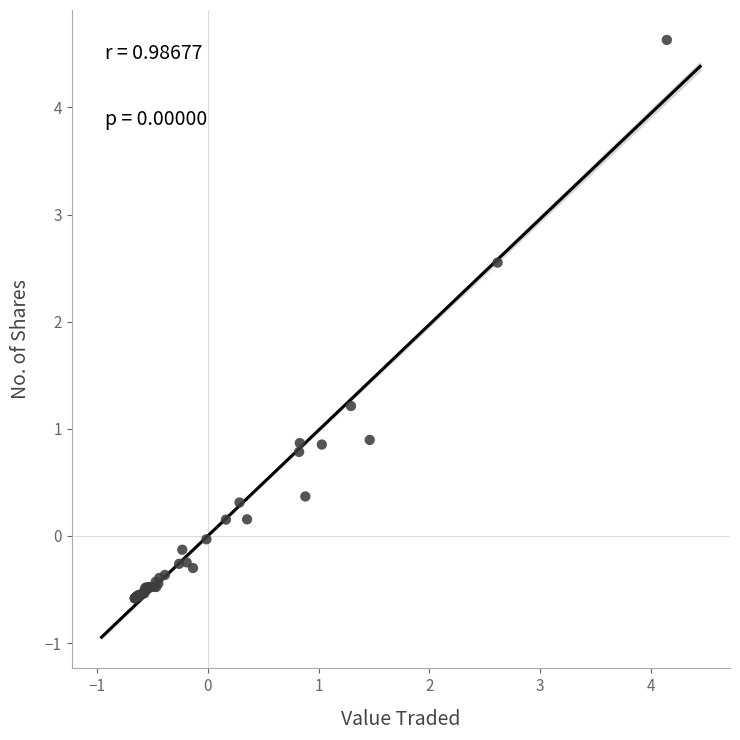

What Y value in the scatter plot is closest to 2?

2.6